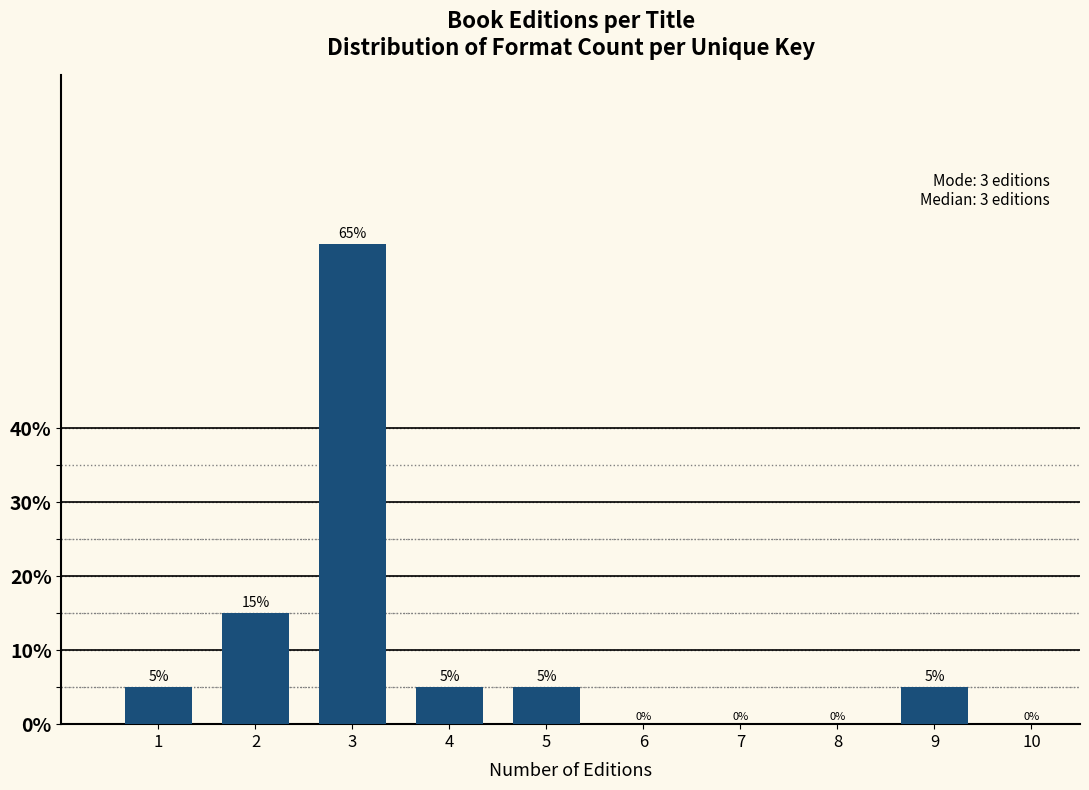

Reading right to left, list all the values displayed in this chart.

5	5	5	65	15	5